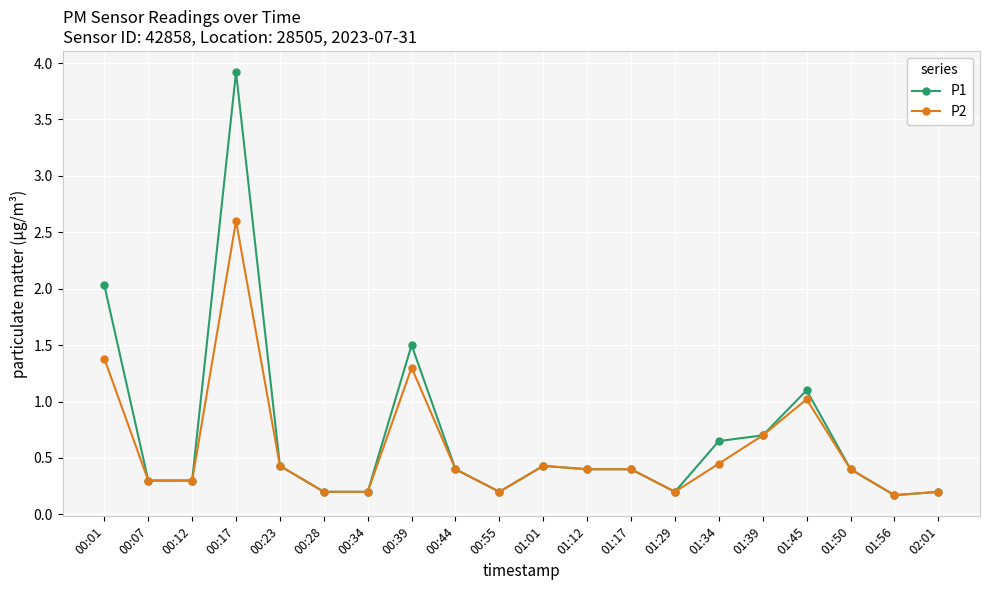

Which series has the widest spread of values?

P1